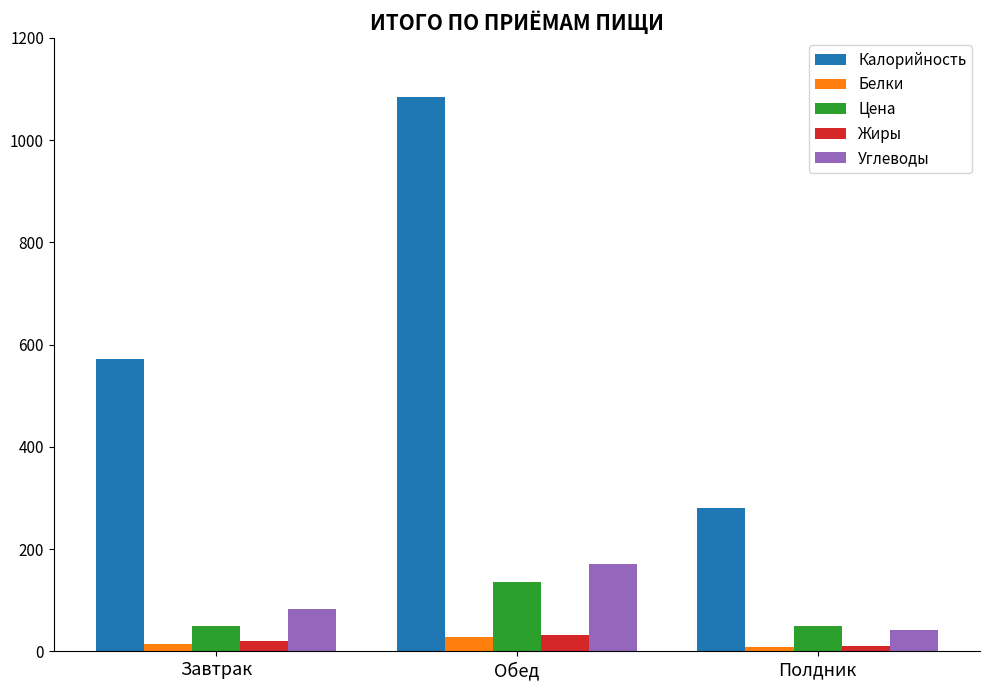

What is the difference between the maximum and second lowest values in the Белки series?

14.5